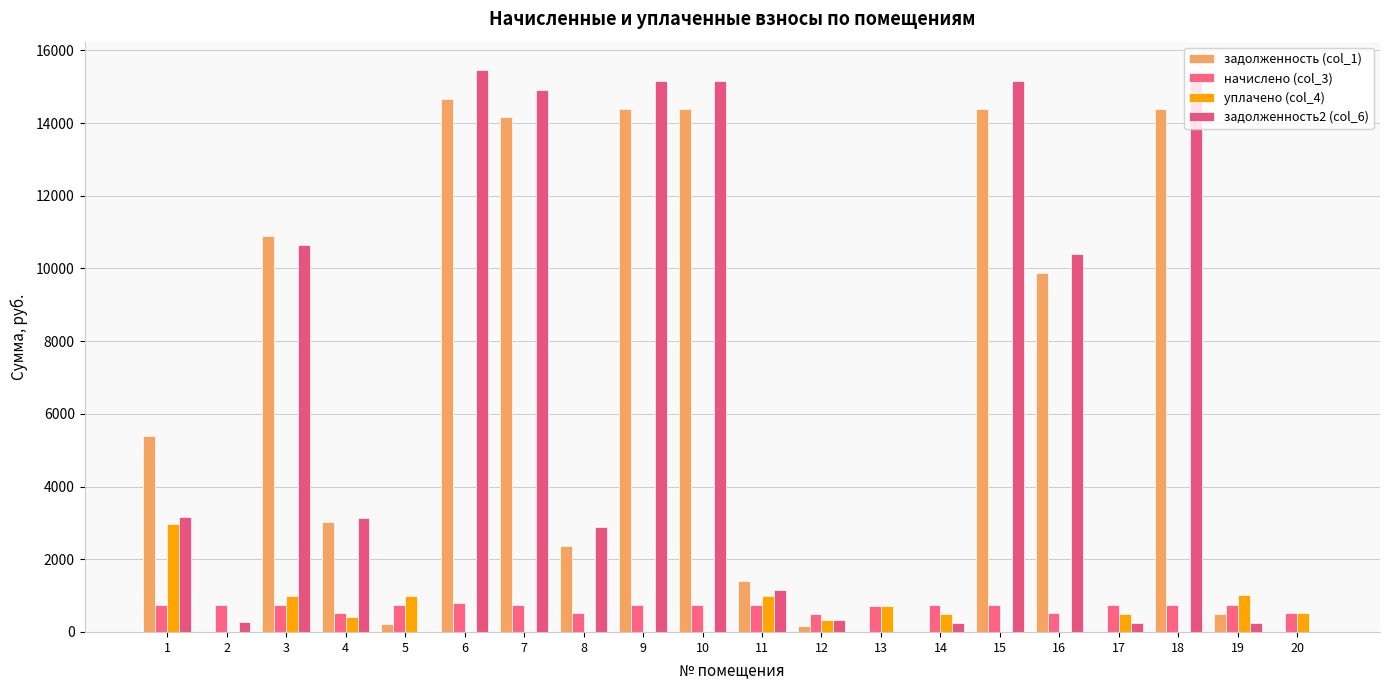

Which series has the largest total across all categories?

задолженность2 (col_6)